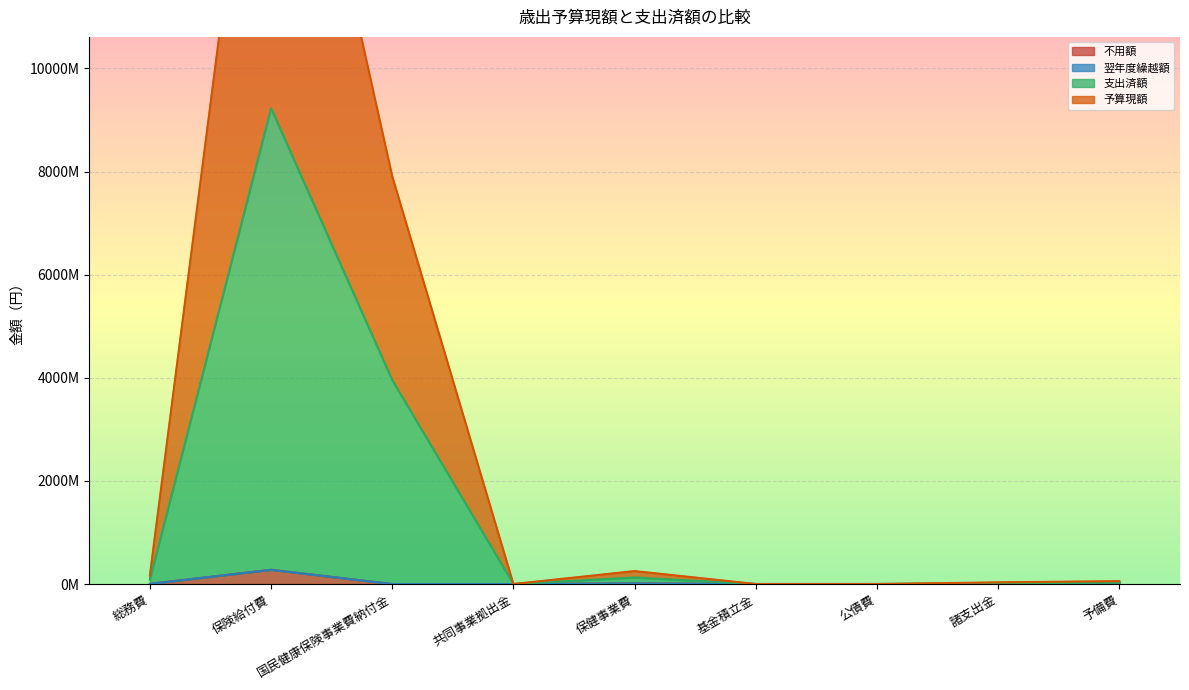

True or false: 不用額 and 支出済額 intersect in this chart.

False